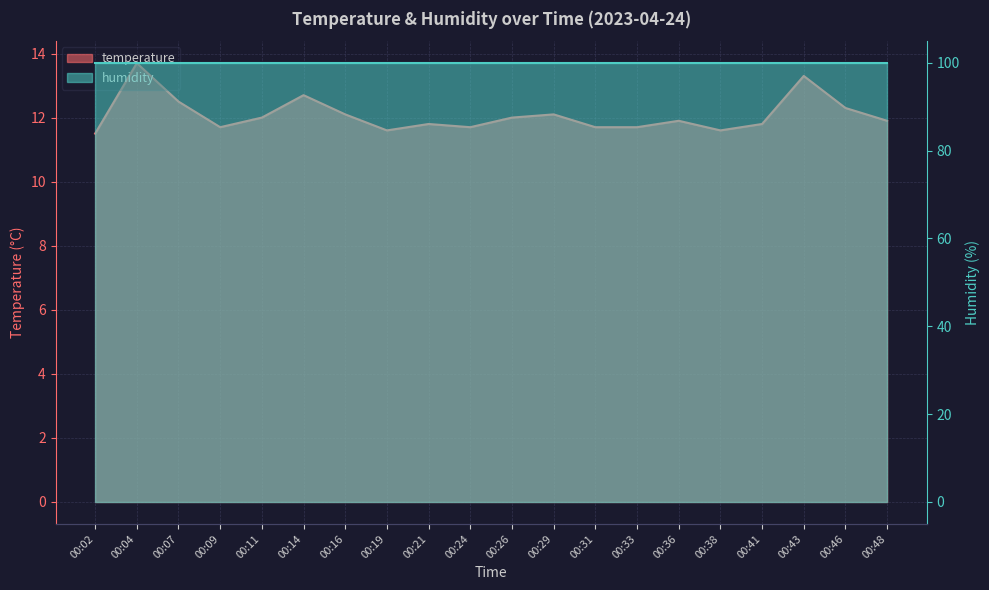

What value does the data have at 00:48?

11.9